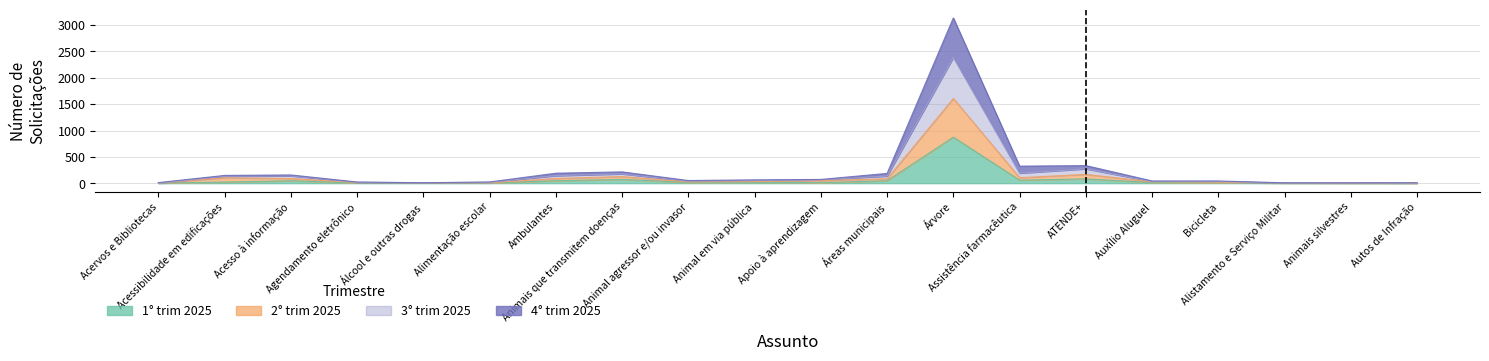

What is the label of the 15th point from the left?

ATENDE+